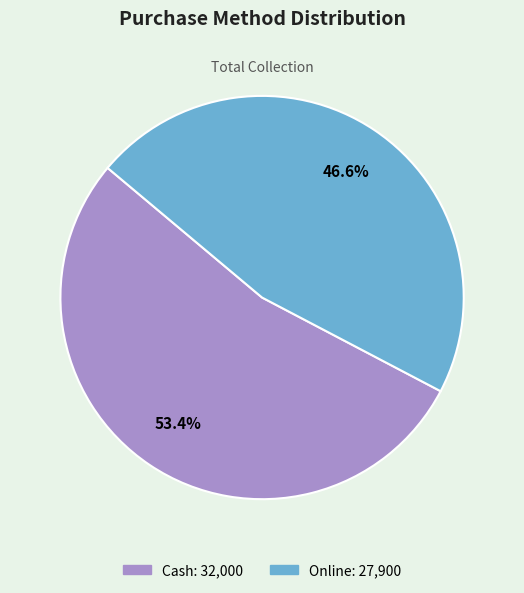

Rank the categories by value from lowest to highest.

Online, Cash